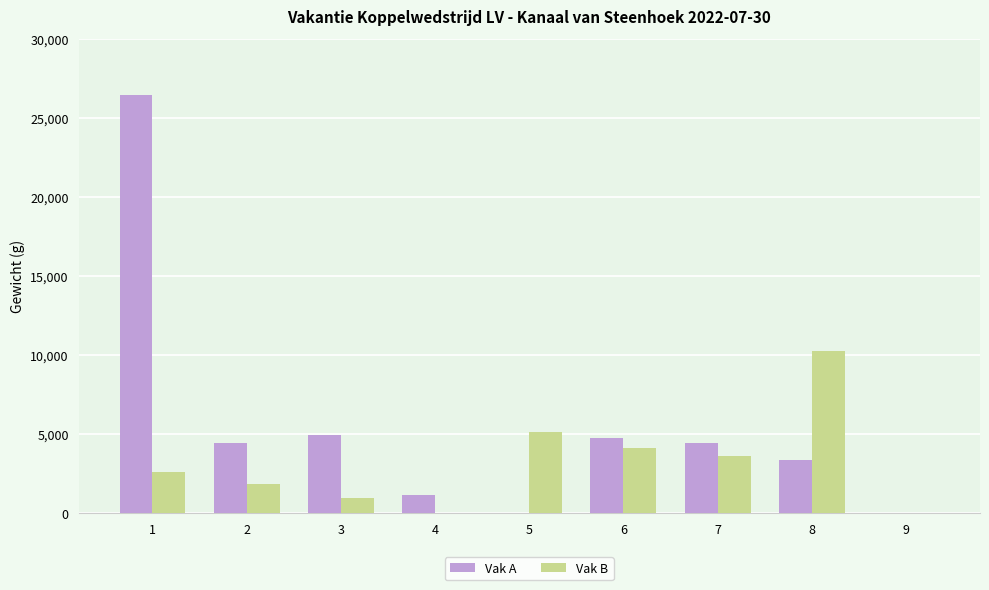

What is the total value across all series at 4?

1100